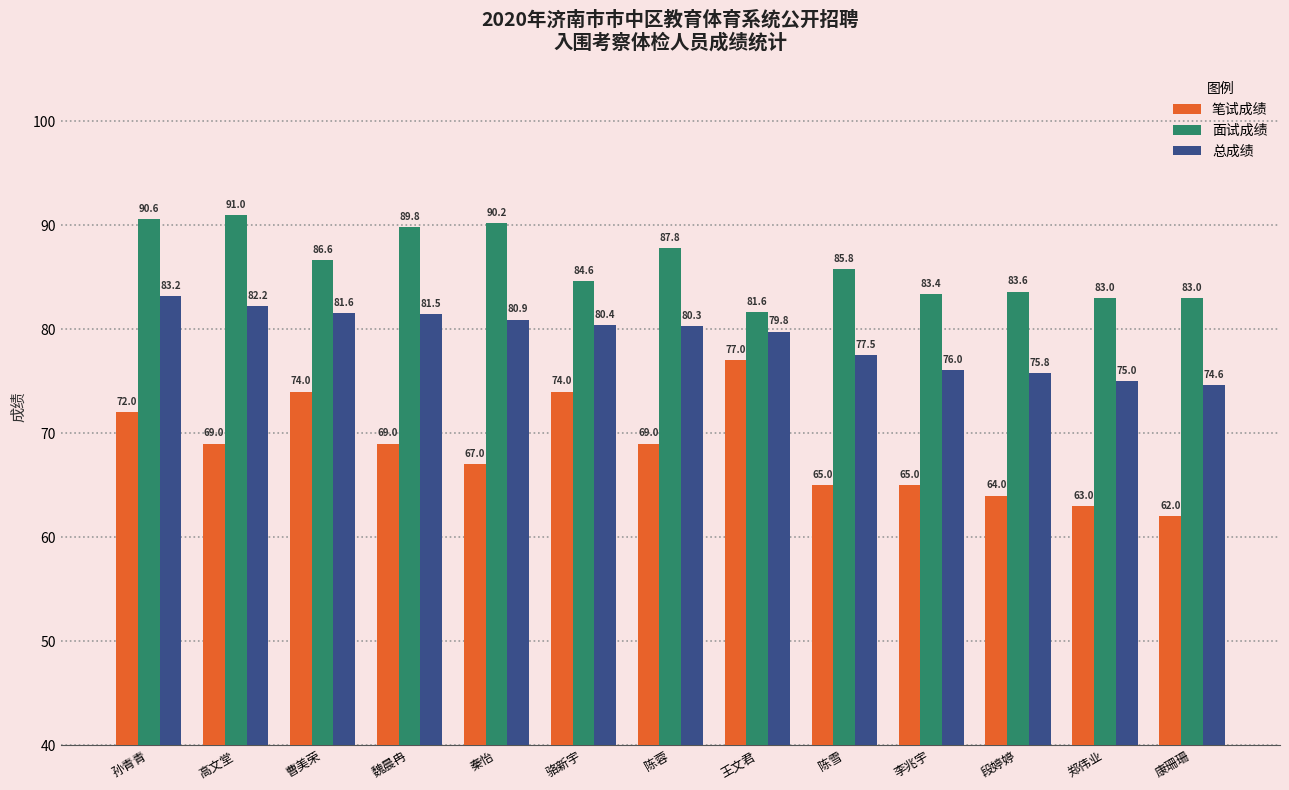

Which series has the largest total across all categories?

面试成绩